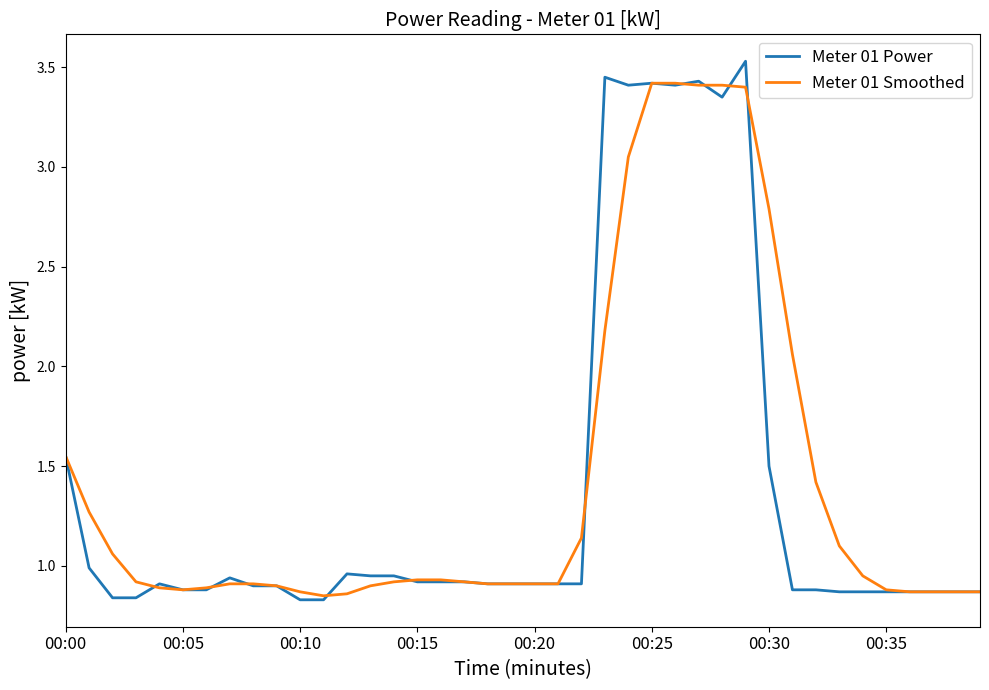

Which series has the largest range (max minus min)?

Meter 01 Power